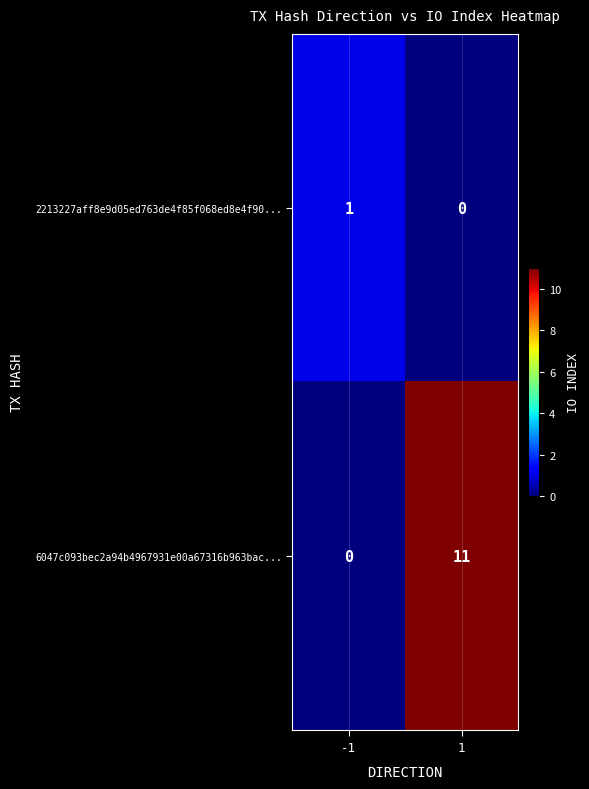

What is the sum of the 6047c093bec2a94b4967931e00a67316b963bac... values at -1 and 1?

11